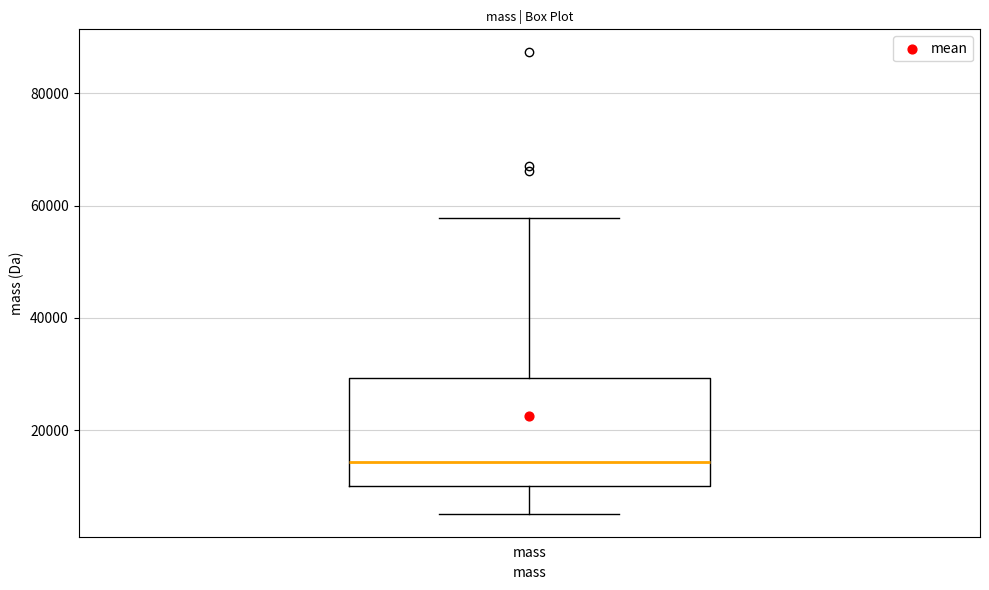

Where is the lower edge of the box for mass on the y-axis? The values are not printed on the chart, so give them approximately, as read against the axis.

10000